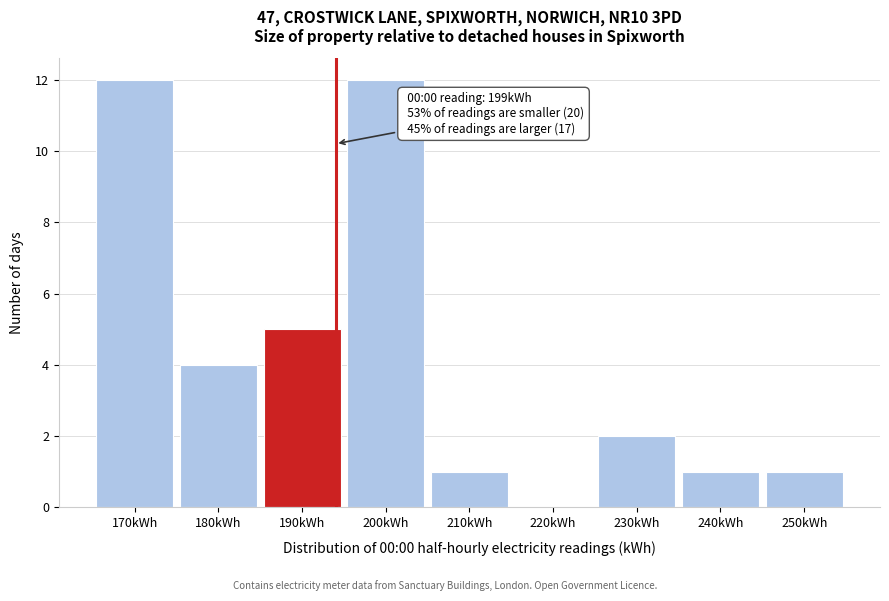

Reading right to left, what are all the values shown in this chart?

250kWh=1	240kWh=1	230kWh=2	220kWh=0	210kWh=1	200kWh=12	190kWh=5	180kWh=4	170kWh=12